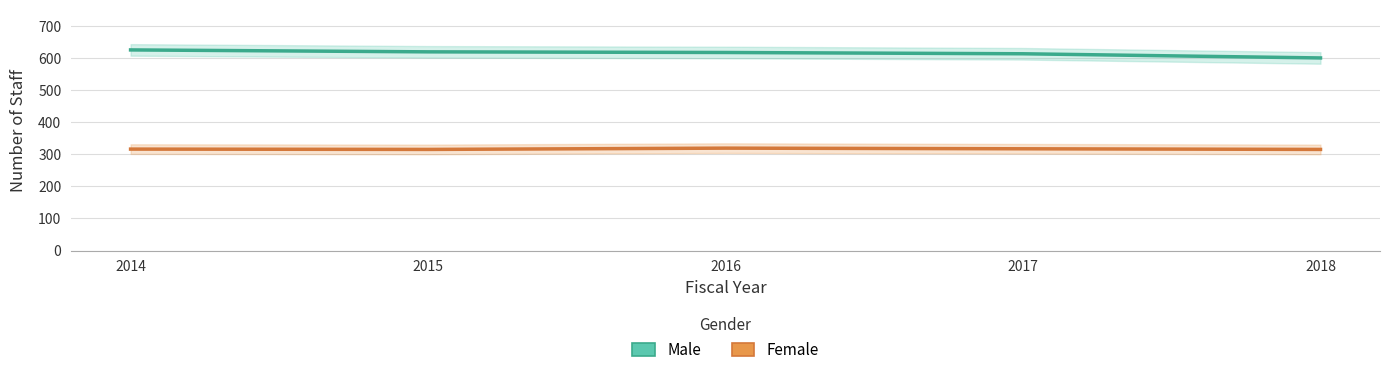

Which series changed the most between 2014 and 2017?

Male